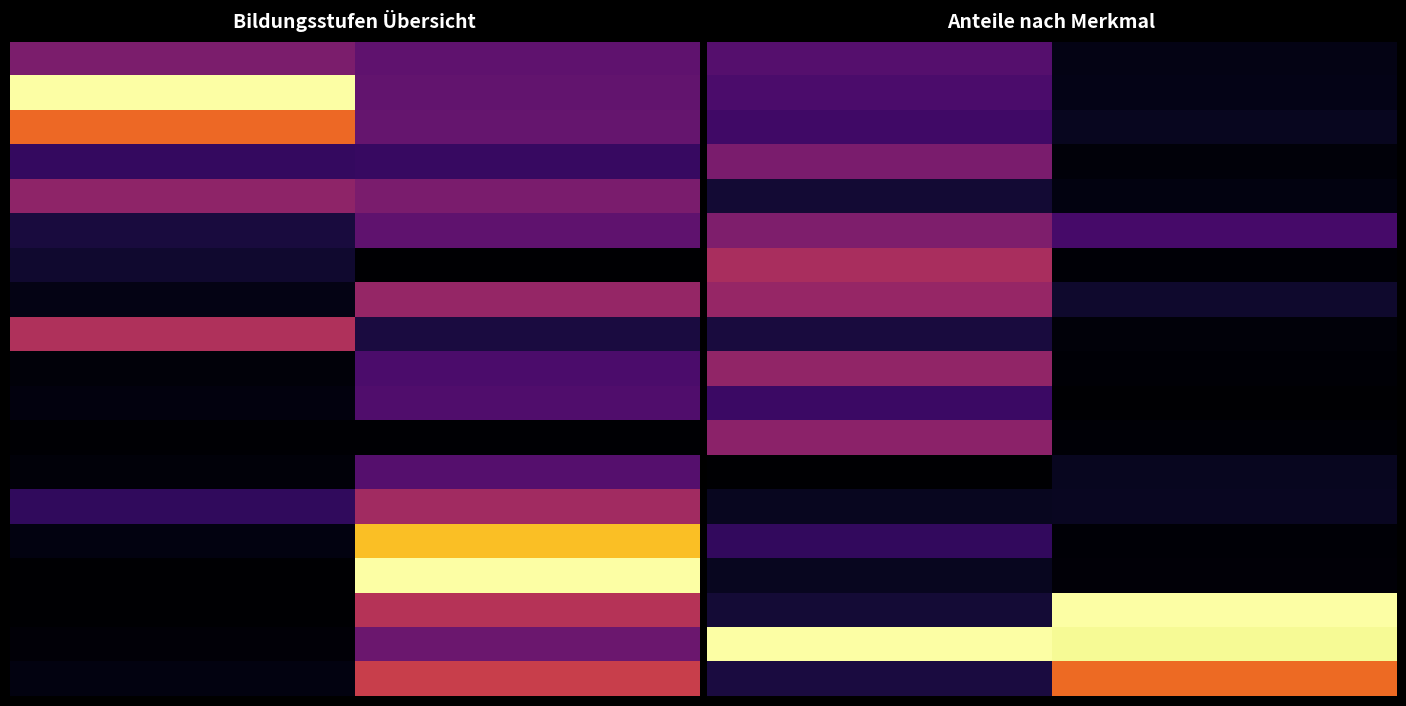

What is the spread (max minus min) of values at 1?

1.0